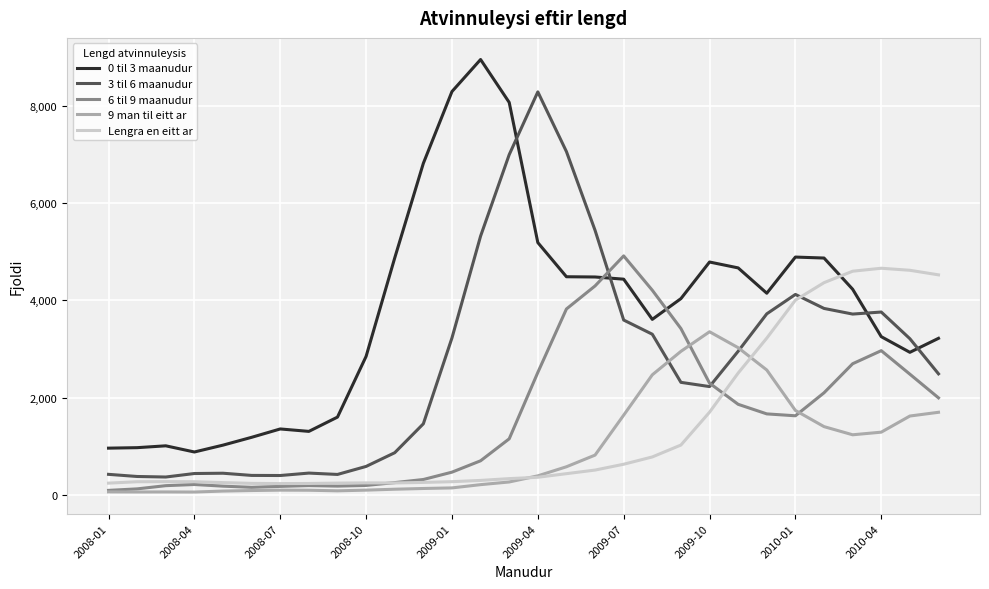

What is the lowest value of the Lengra en eitt ar series?

231